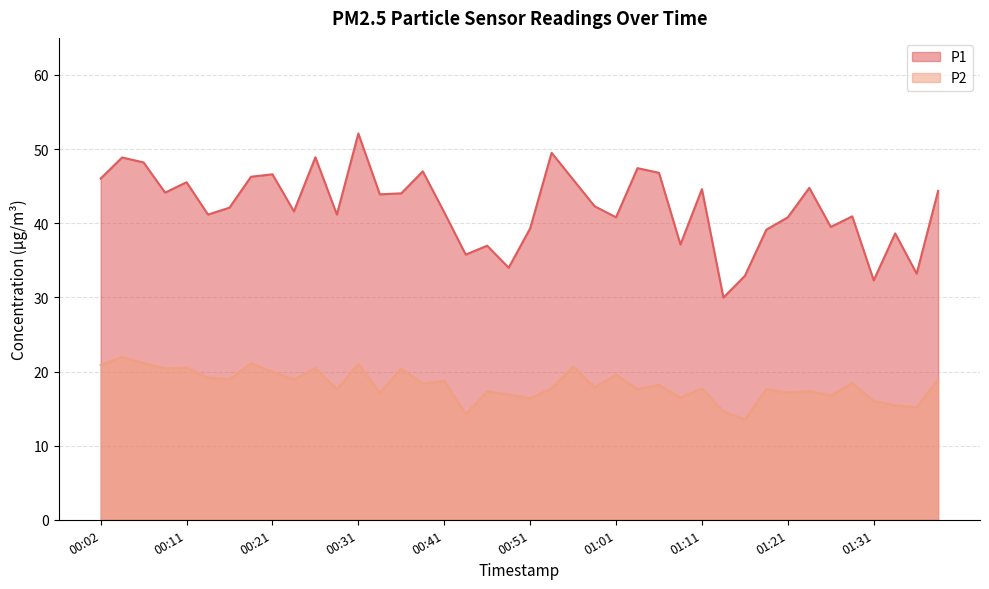

At which label does P2 reach its minimum?

01:16